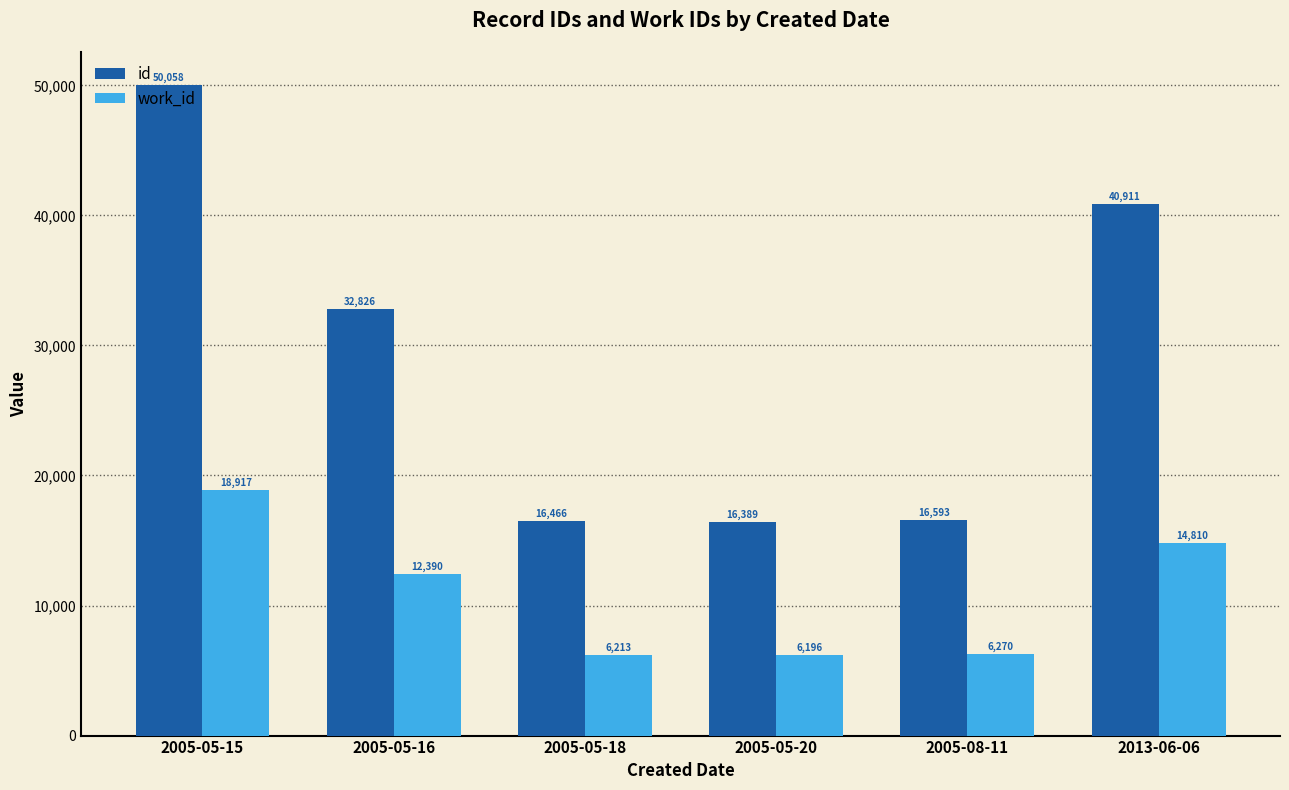

What is the sum of all work_id values?

64796